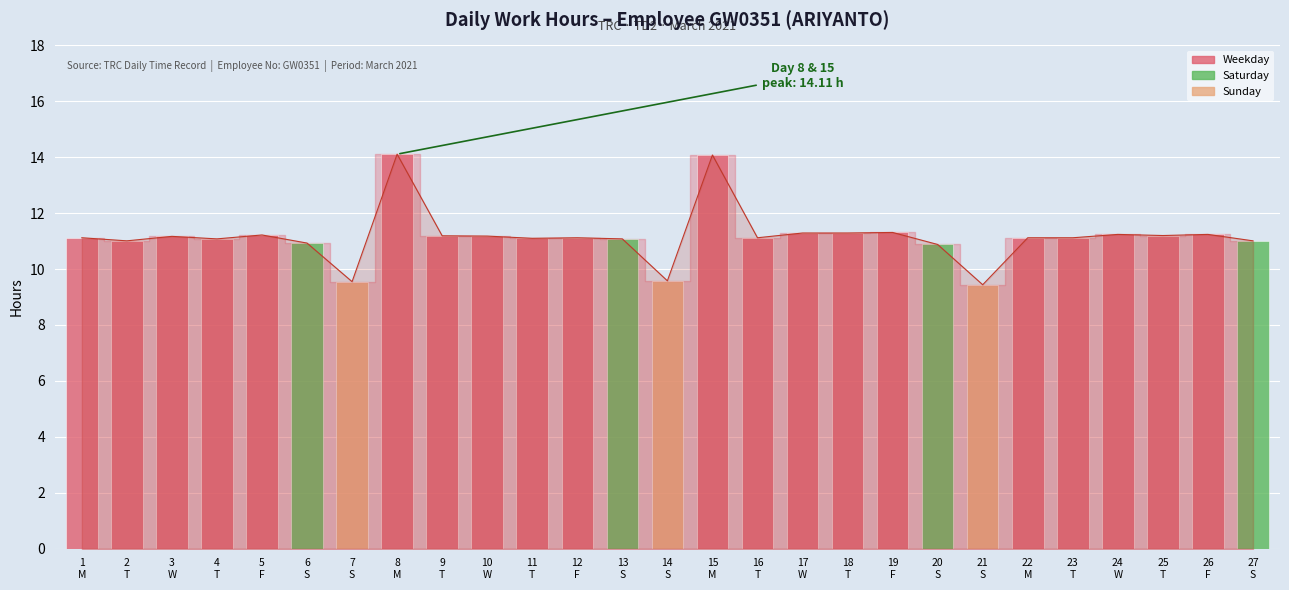

At which category does the chart reach its peak across all series?

8
M